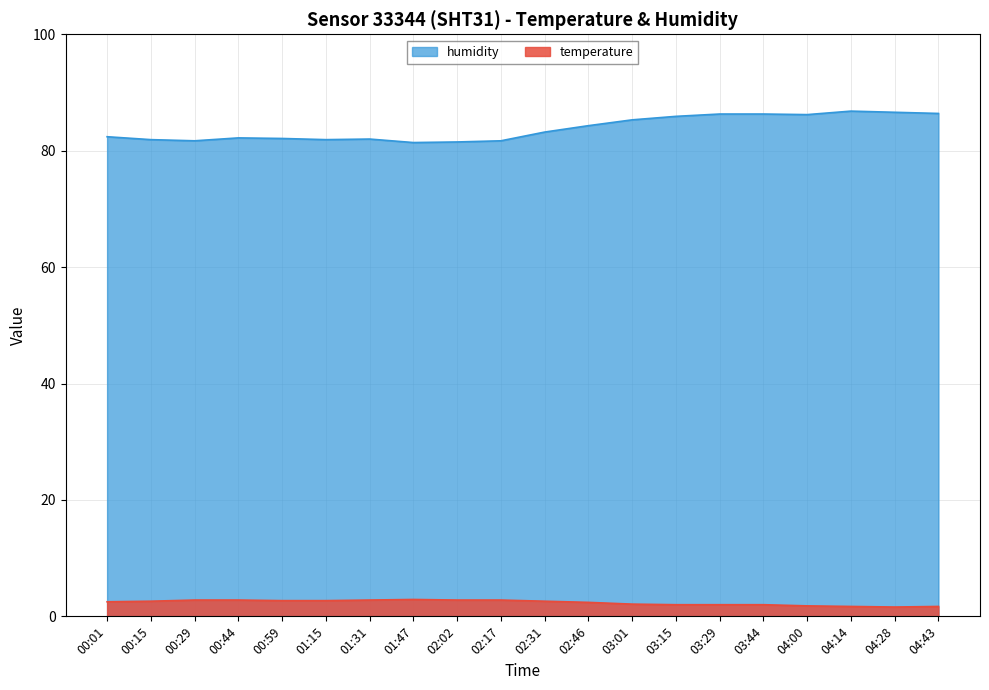

At which label does humidity first exceed 83?

02:31